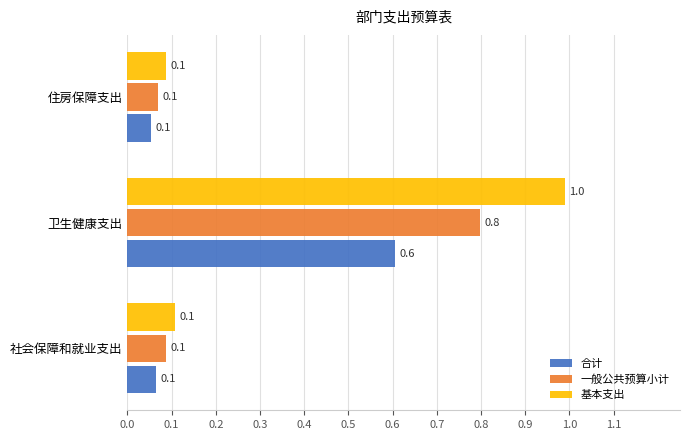

What are all the series names shown in the legend?

合计, 一般公共预算小计, 基本支出